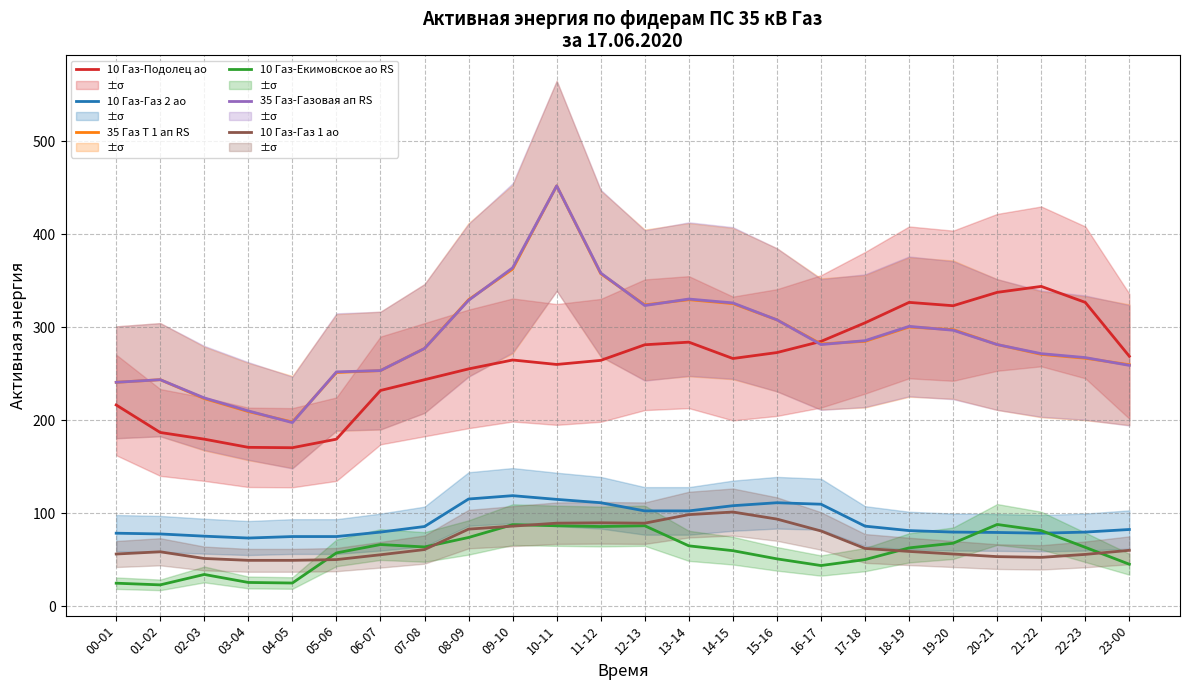

What is the difference between the 35 Газ-Газовая ап RS values at 20-21 and 05-06?

29.4